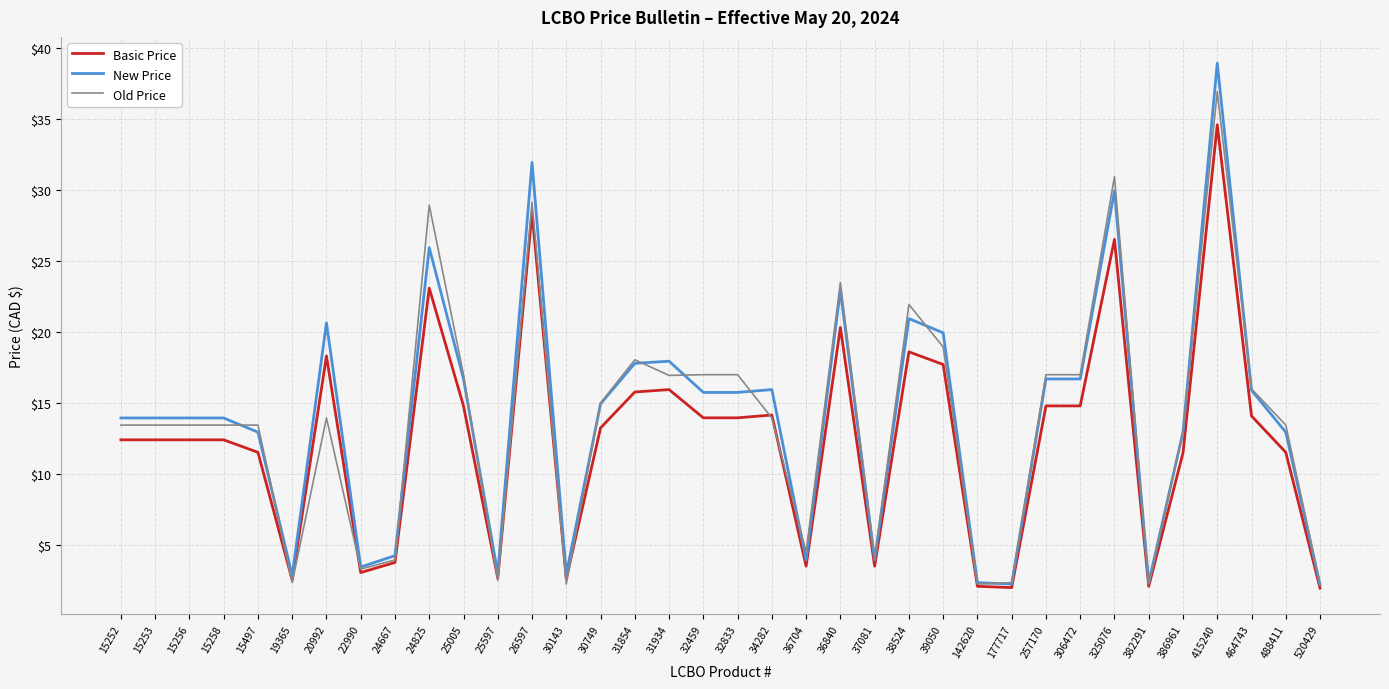

What is the sum of all Old Price values?

495.0